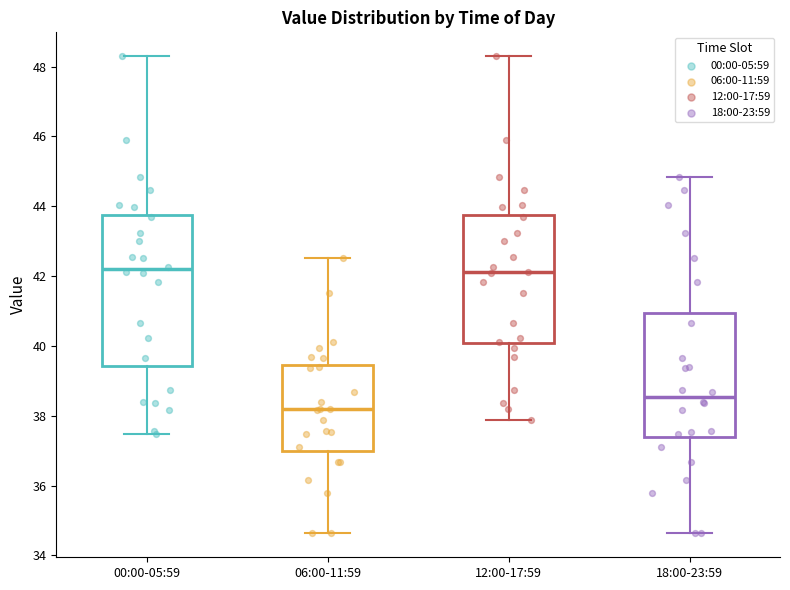

Reading left to right, read every box against the y-axis: the position of its median line, the range the box covers, and the ends of its whiskers. The values are not printed on the chart, so give them approximately, as read against the axis.

00:00-05:59: median 42.2, box 39.4 to 43.8, whiskers 37.4 to 48.4
06:00-11:59: median 38.2, box 37.0 to 39.4, whiskers 34.6 to 42.6
12:00-17:59: median 42.2, box 40.0 to 43.8, whiskers 37.8 to 48.4
18:00-23:59: median 38.6, box 37.4 to 41.0, whiskers 34.6 to 44.8